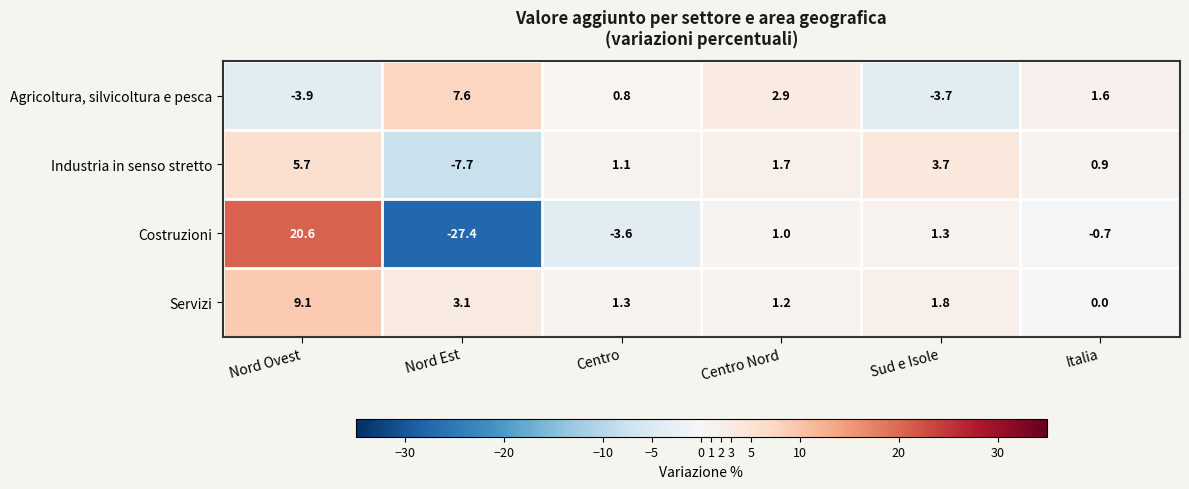

Reading left to right, list all the values displayed in this chart.

Agricoltura, silvicoltura e pesca: -3.9	7.6	0.8	2.9	-3.7	1.6
Industria in senso stretto: 5.7	-7.7	1.1	1.7	3.7	0.9
Costruzioni: 20.6	-27.4	-3.6	1.0	1.3	-0.7
Servizi: 9.1	3.1	1.3	1.2	1.8	0.0